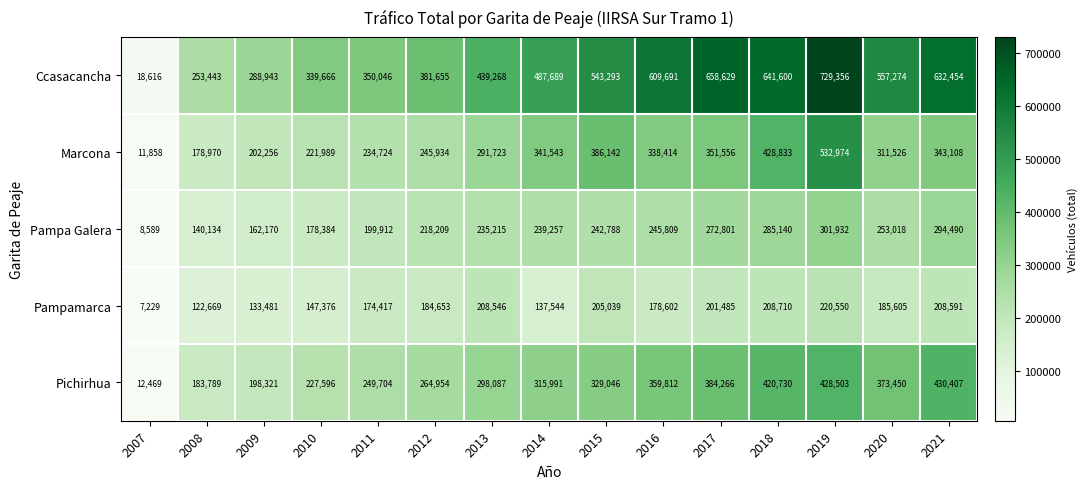

What is the maximum value shown in the chart?

729356